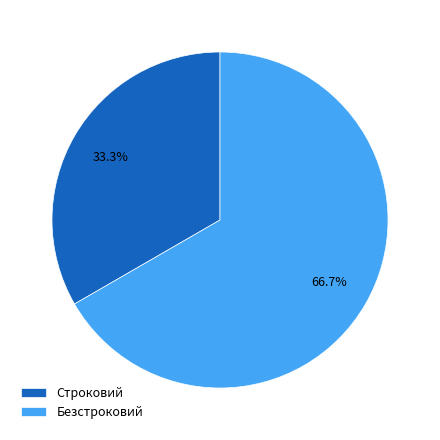

Approximately how many times larger is the value at Безстроковий compared to Строковий?

2.0